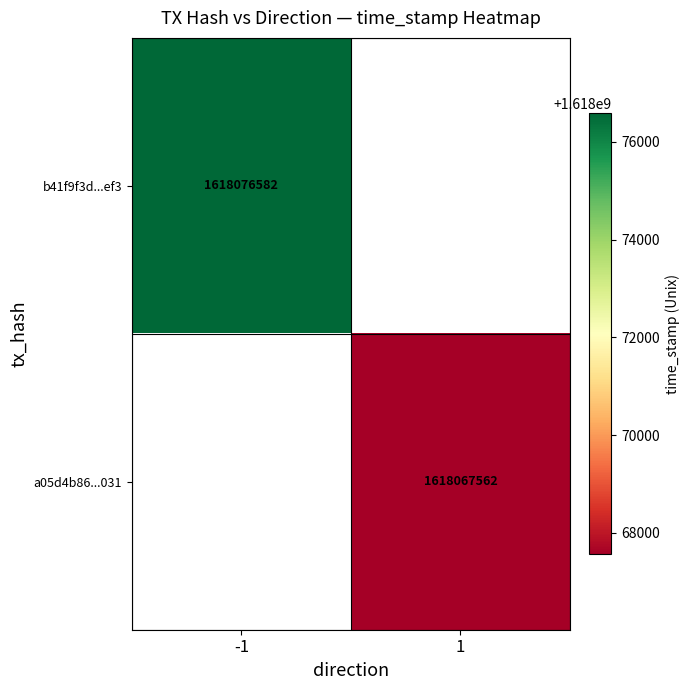

The value of b41f9f3d...ef3 at -1 is 1618076582. True or false?

True